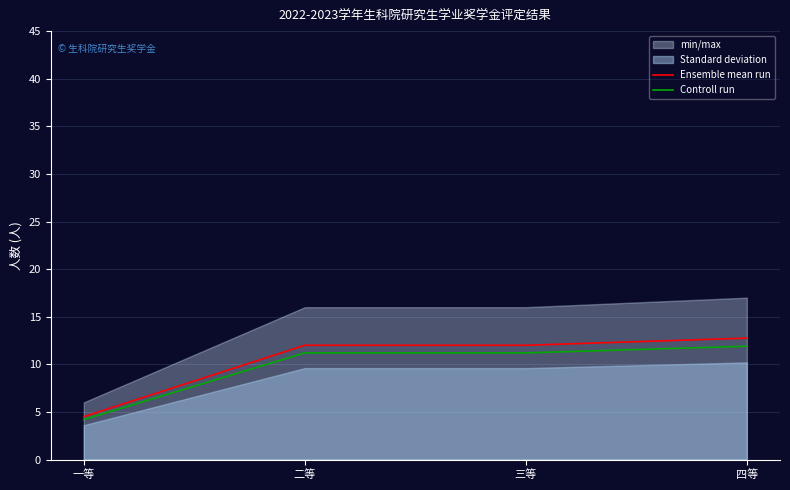

What is the approximate value of Ensemble mean run at 二等?

12.0